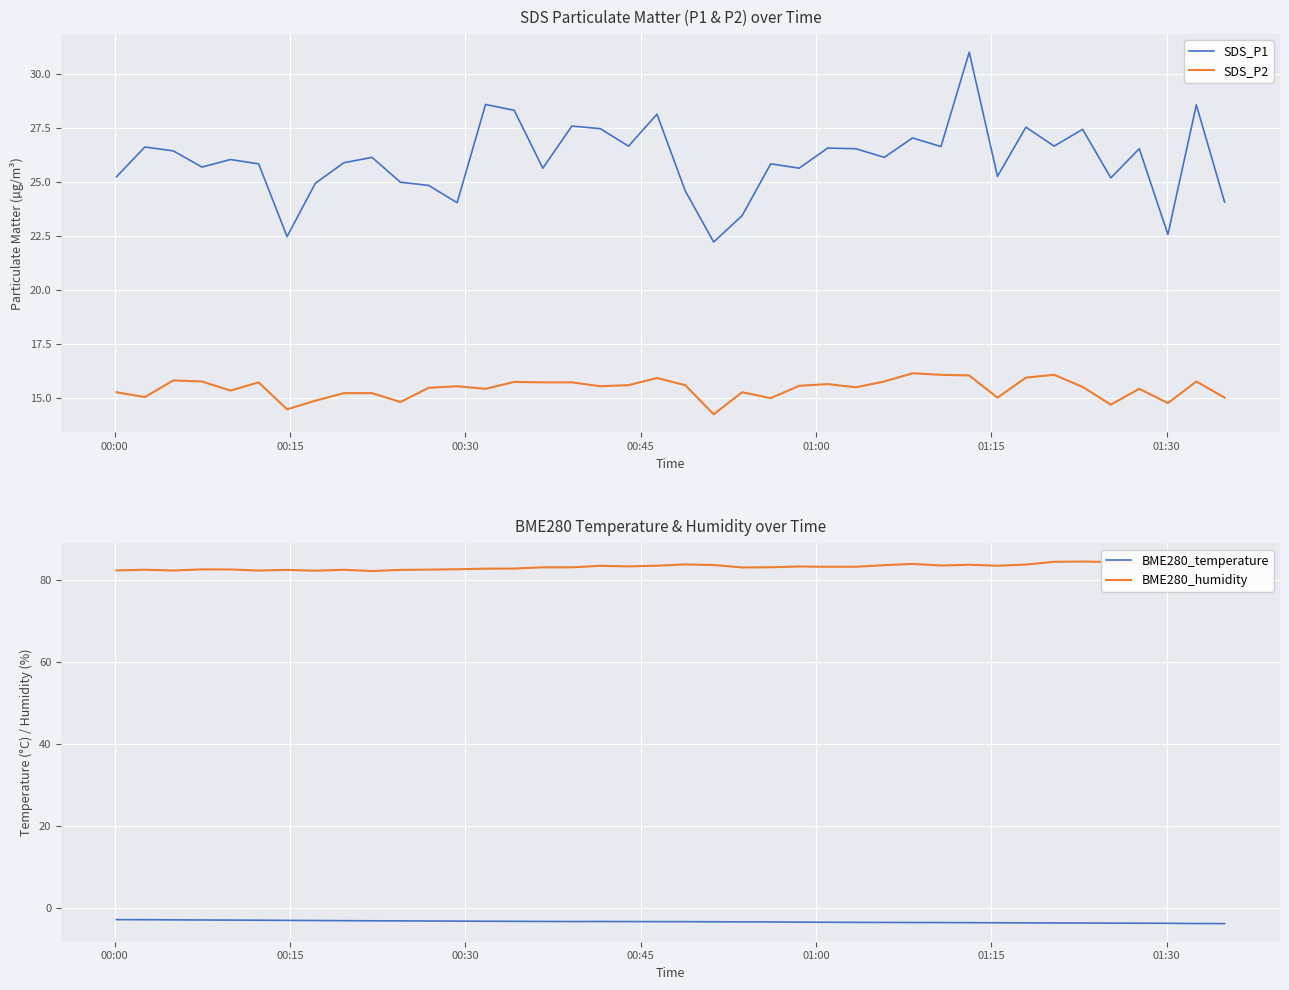

What is the smallest value displayed?

-3.9